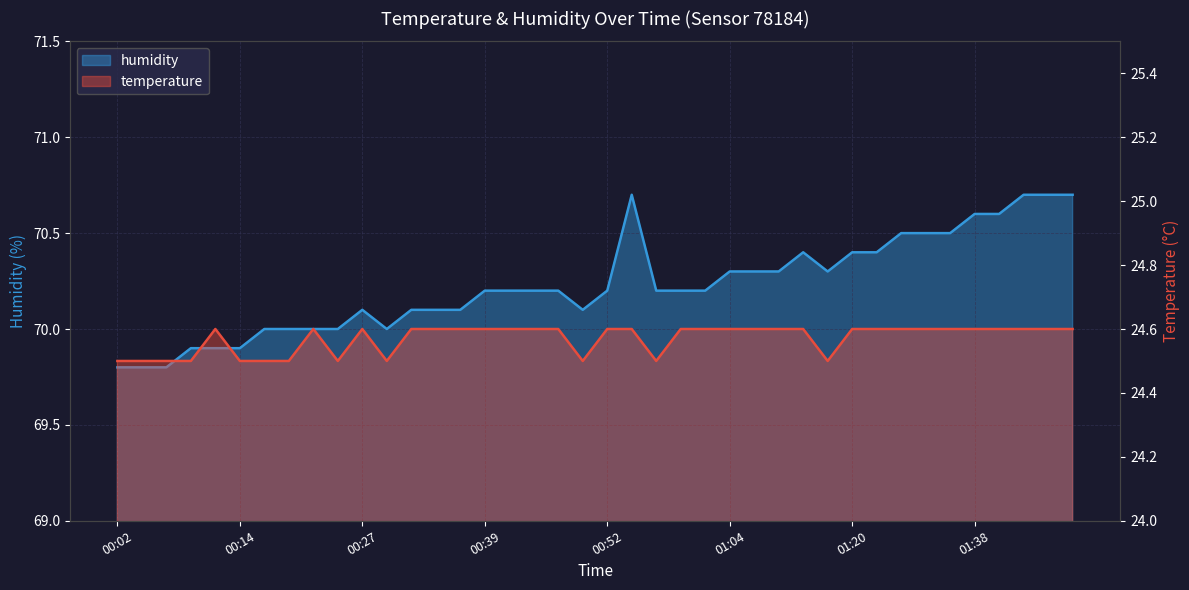

List the series in order of their peak value, highest first.

humidity, temperature